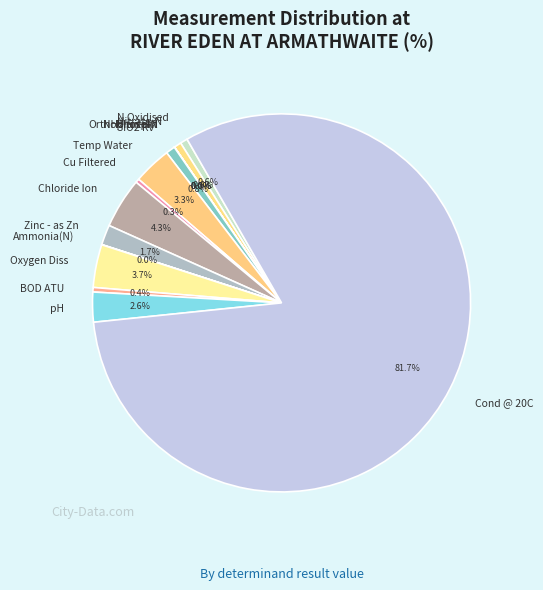

Which category has the biggest portion of the pie?

Cond @ 20C